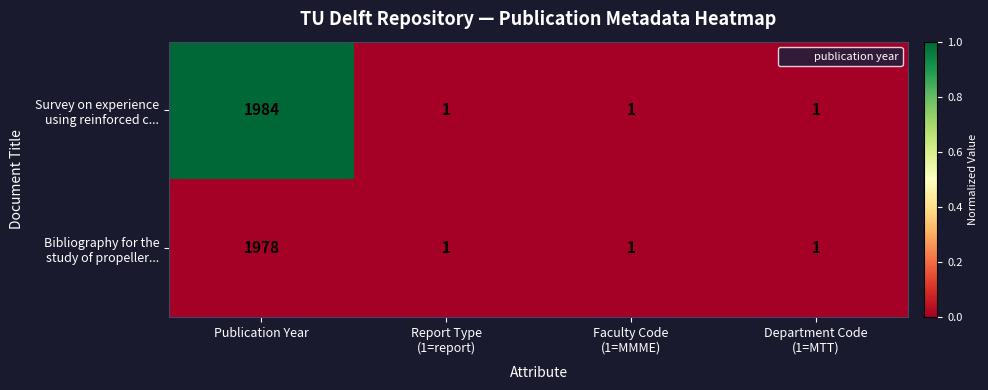

What is the greatest value displayed?

1984